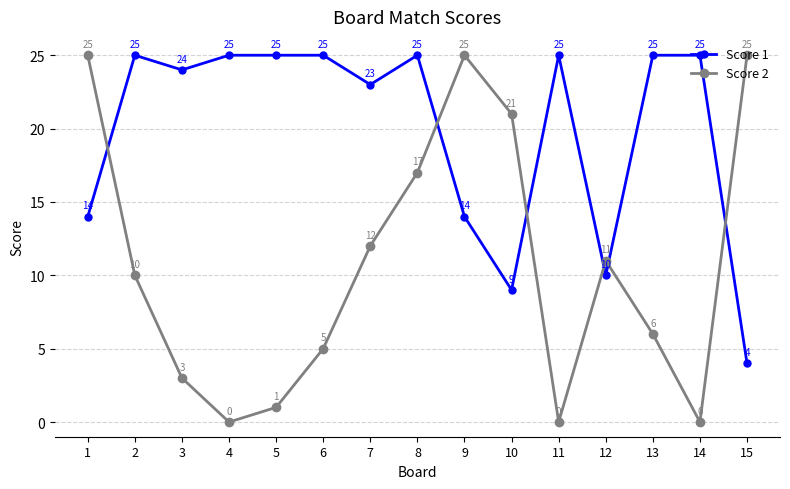

What is the maximum value shown in the chart?

25